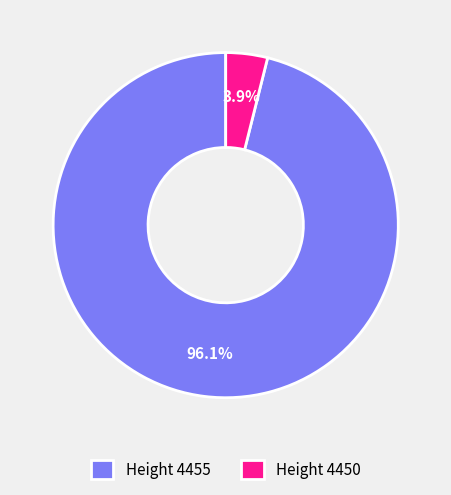

Which category has the biggest portion of the pie?

Height 4455